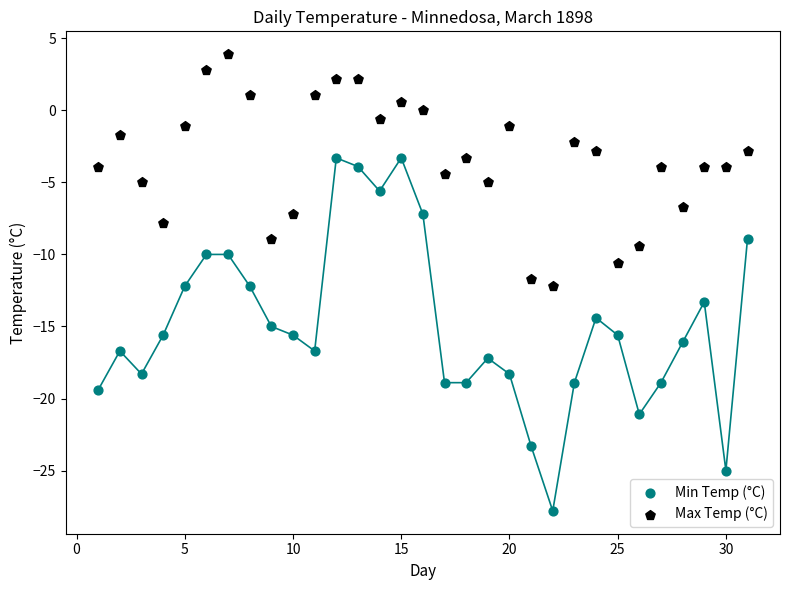

What is the X range (max minus min) for the scatter plot?

30.0